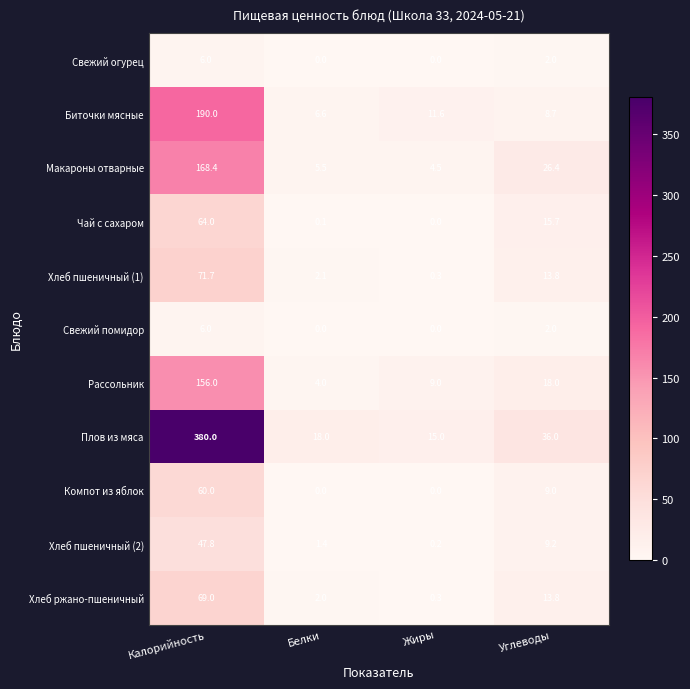

True or false: Хлеб пшеничный (2) has a value of 6.0 at Углеводы.

False